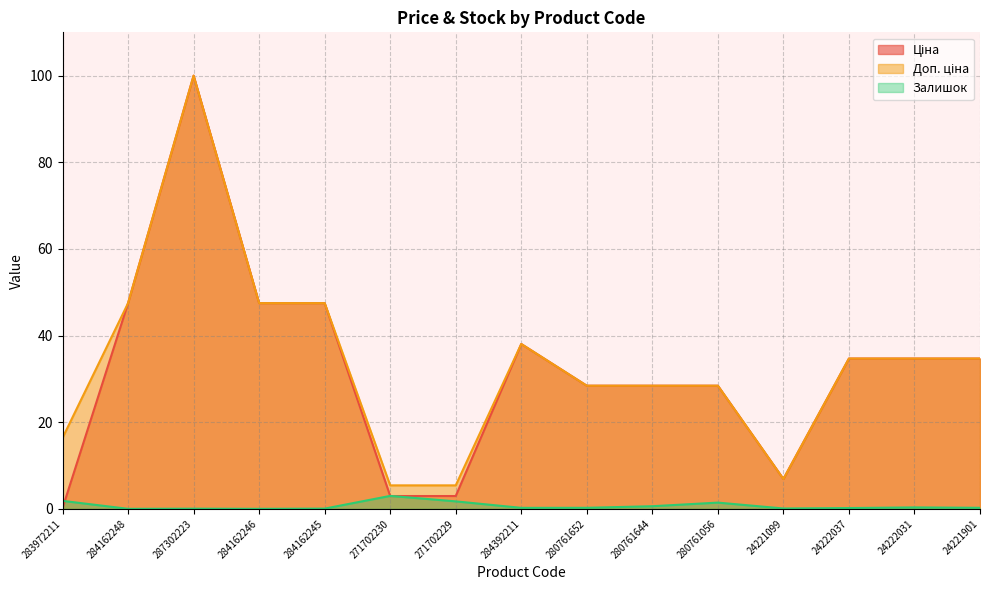

At 280761652, list the series in order from smallest to largest.

Залишок, Ціна, Доп. ціна